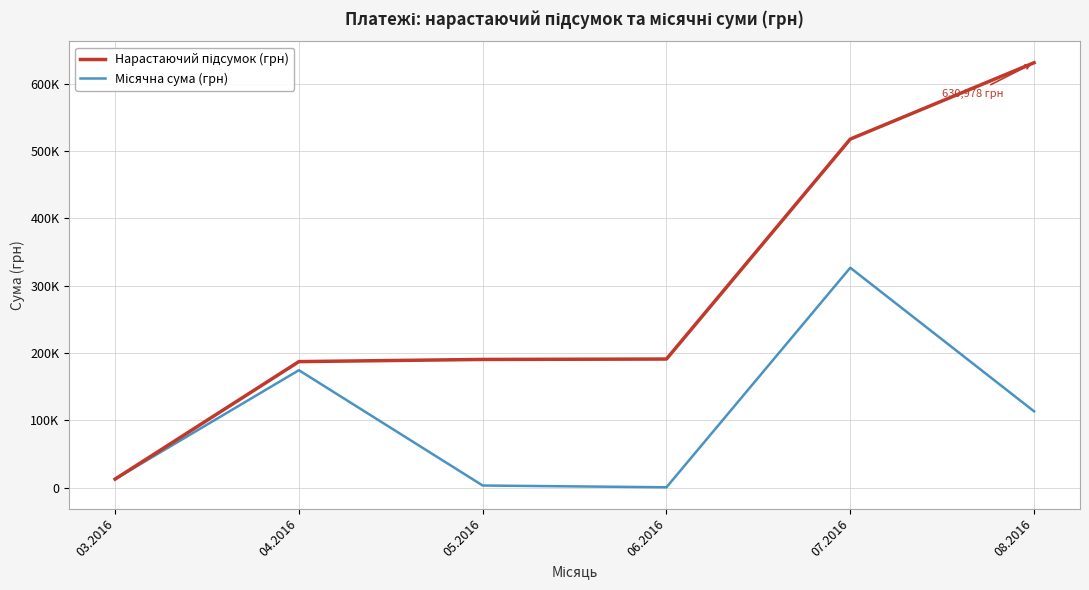

At which category is the sum across all series the highest?

07.2016